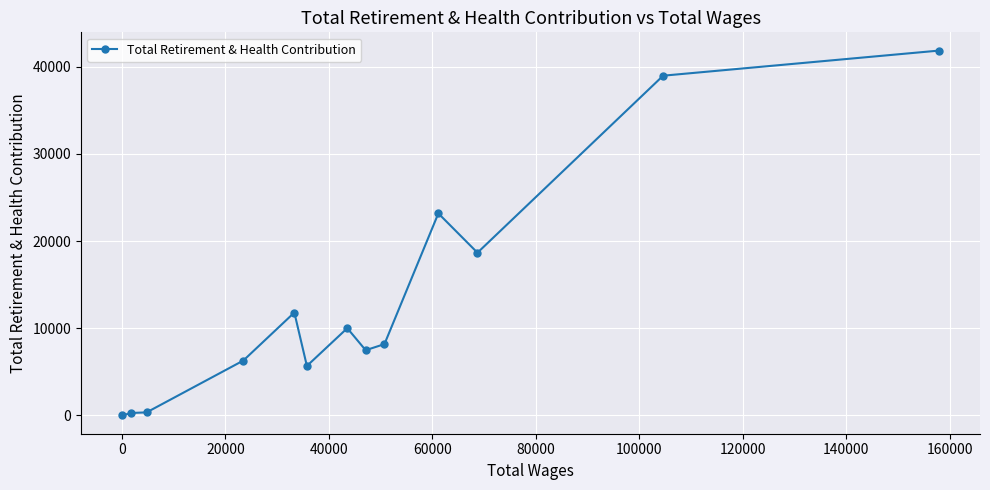

What is the difference between the maximum and minimum values?

41859